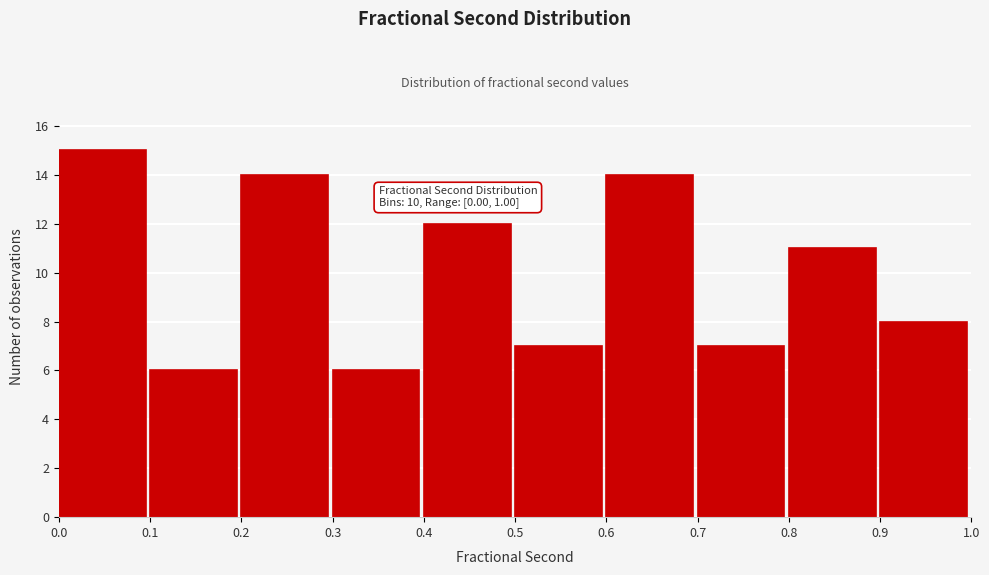

Which range on the x-axis has the tallest bar?

0.0 to 0.1